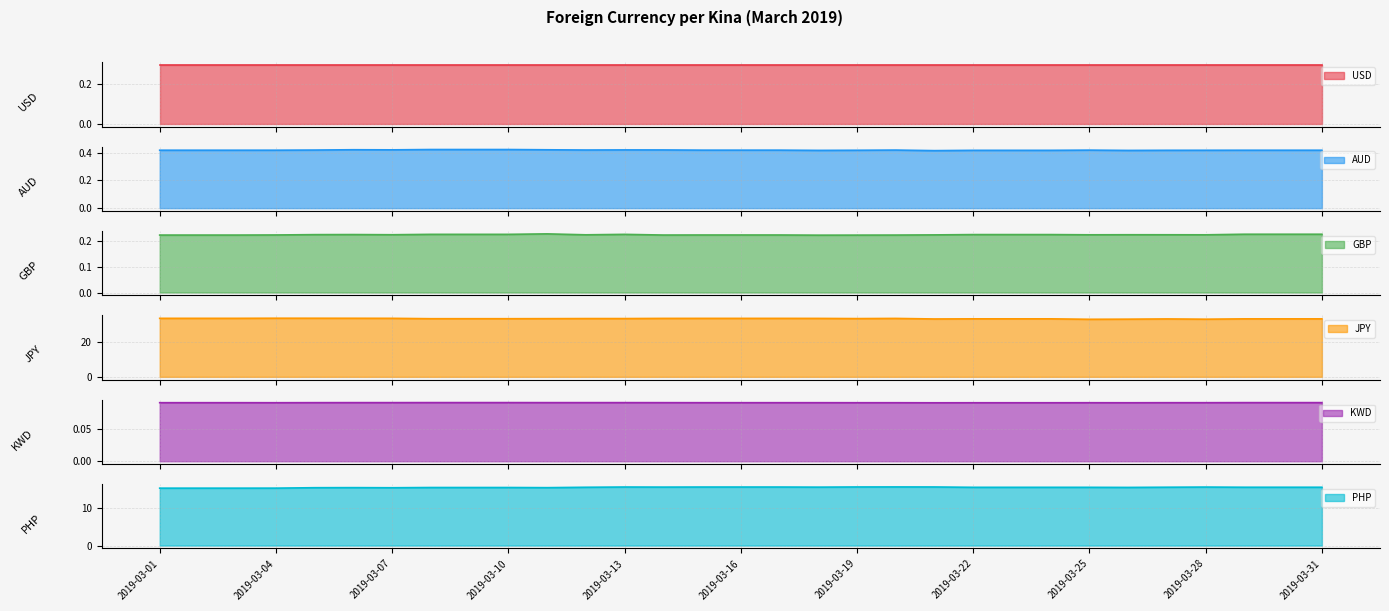

True or false: JPY and KWD intersect in this chart.

False